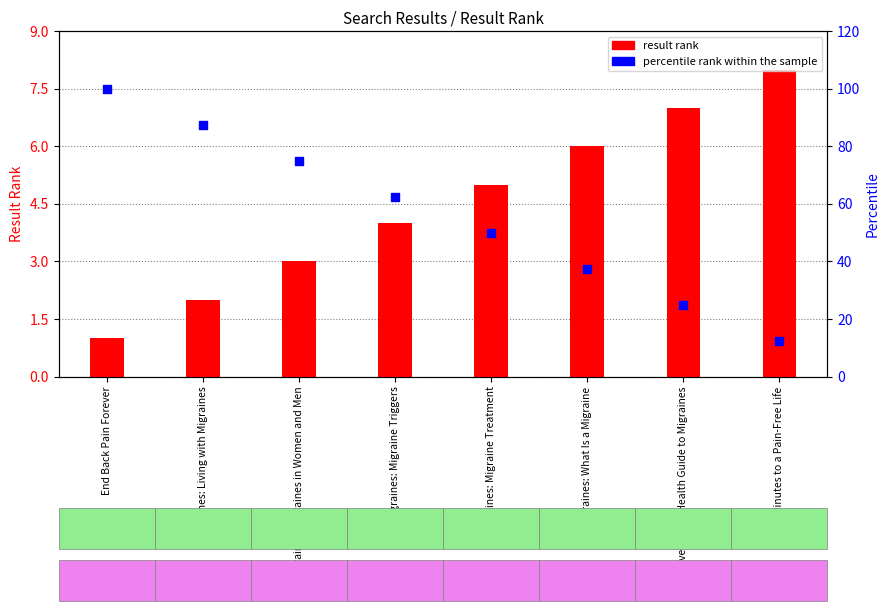

Which series contains the highest Y value?

percentile rank within the sample